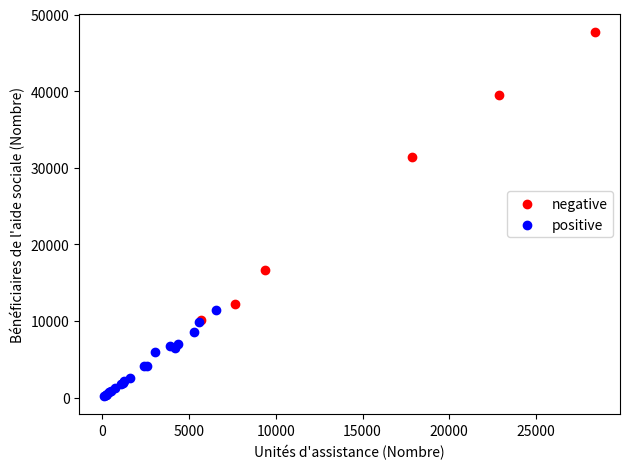

Which series reaches the minimum Y coordinate?

positive